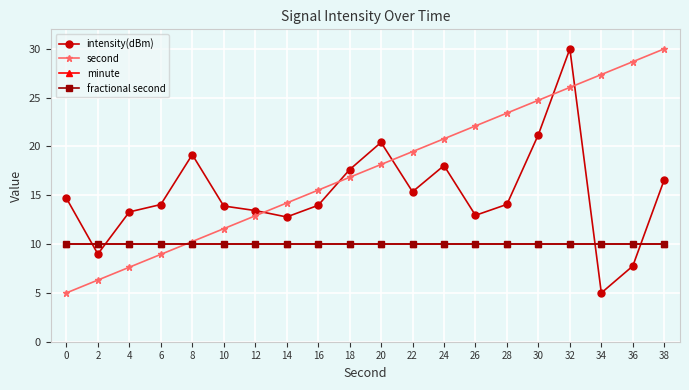

What is the sum of the minute values at 28 and 36?

20.0